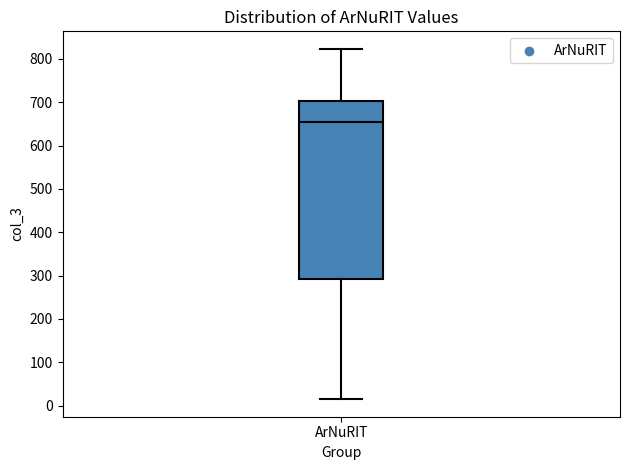

Read this box plot against the y-axis: the position of the median line, the range covered by the box, and the ends of both whiskers. The values are not printed on the chart, so give them approximately, as read against the axis.

median 660, box 290 to 700, whiskers 20 to 820